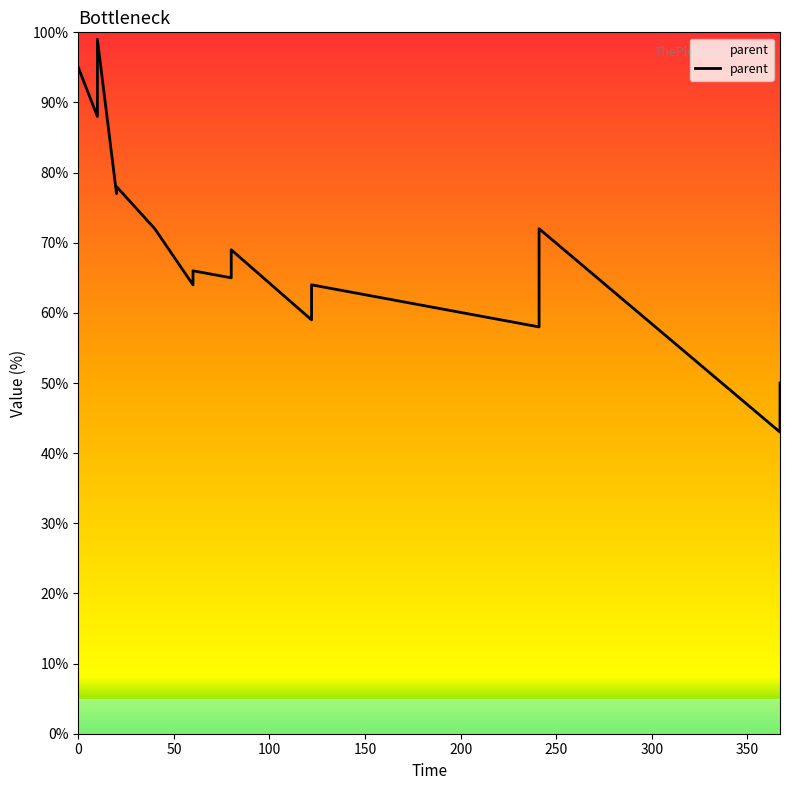

How many data points are less than 72?

9